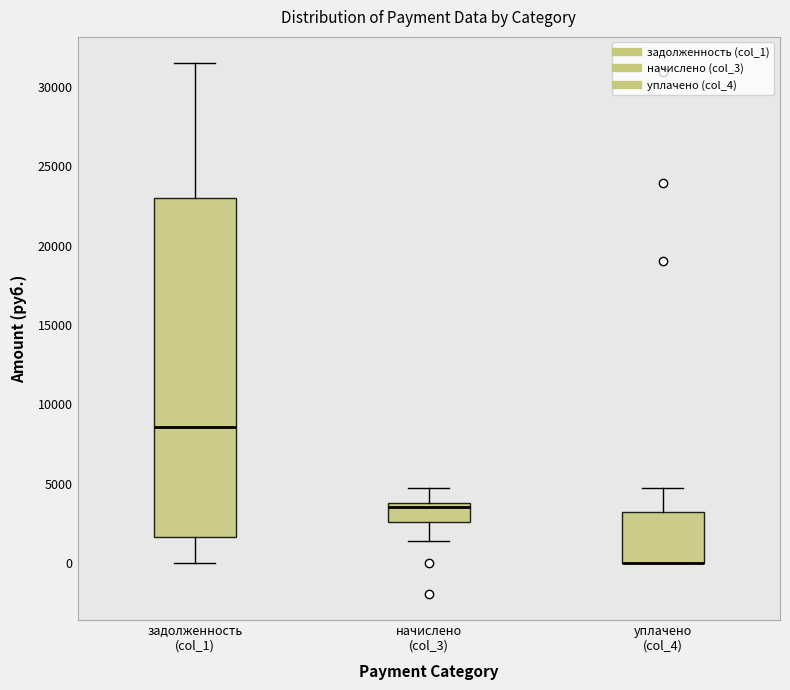

Reading left to right, read every box against the y-axis: the position of its median line, the range the box covers, and the ends of its whiskers. The values are not printed on the chart, so give them approximately, as read against the axis.

задолженность (col_1): median 8500, box 1500 to 23000, whiskers 0 to 31500
начислено (col_3): median 3500, box 2500 to 4000, whiskers 1500 to 4500
уплачено (col_4): median 0 (drawn on the box's lower edge), box 0 to 3000, whiskers 0 to 4500